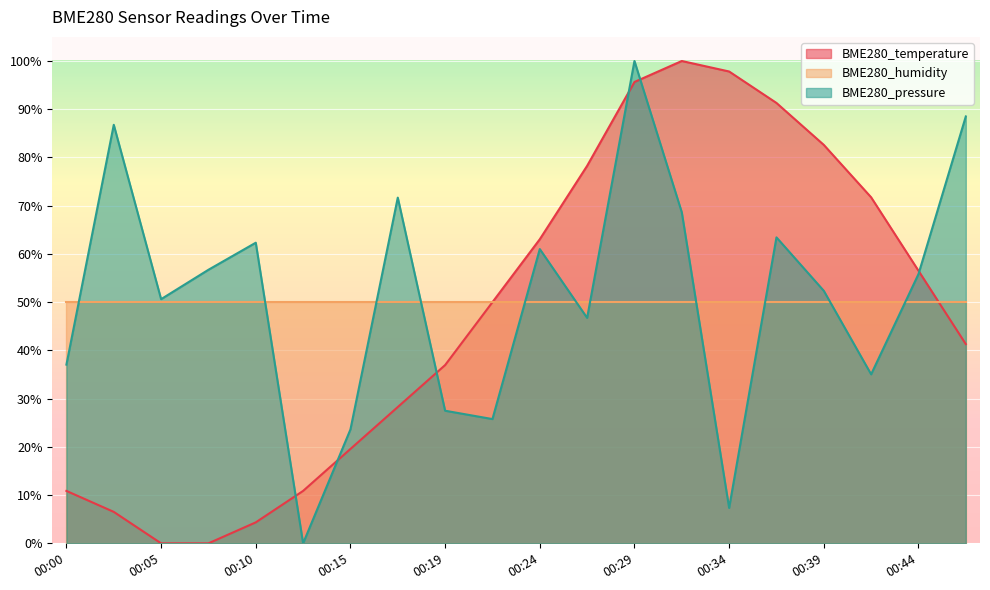

Which series has the largest total across all categories?

BME280_pressure